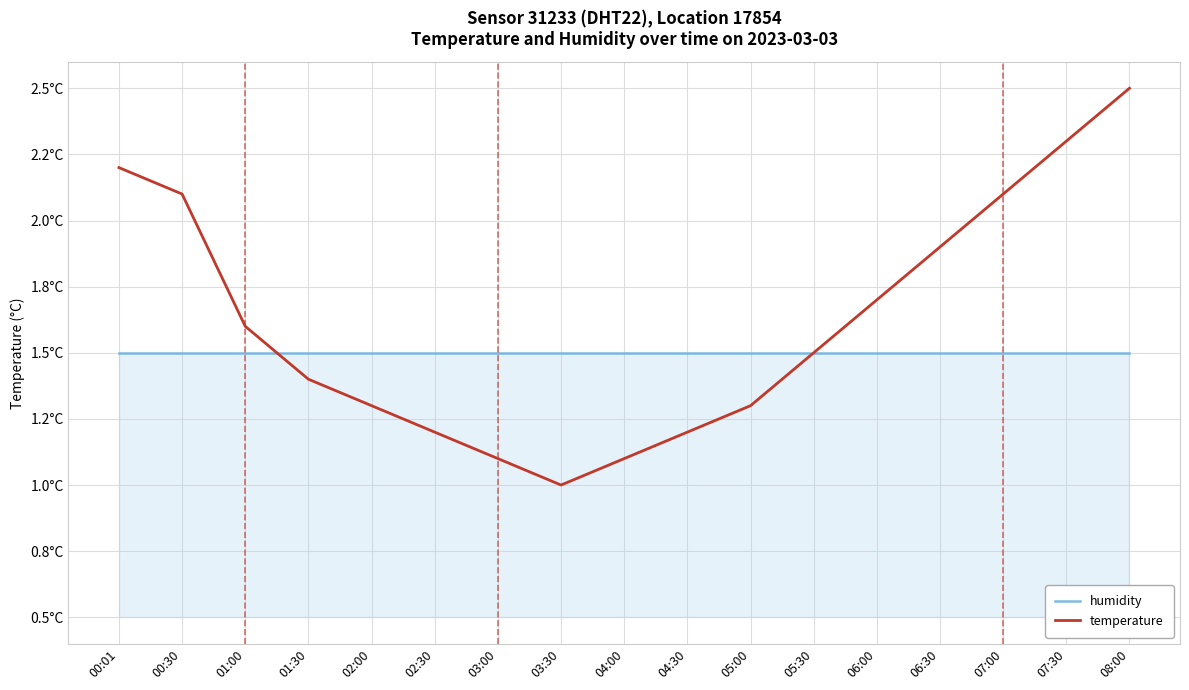

What value does the temperature series have at 05:30?

1.5